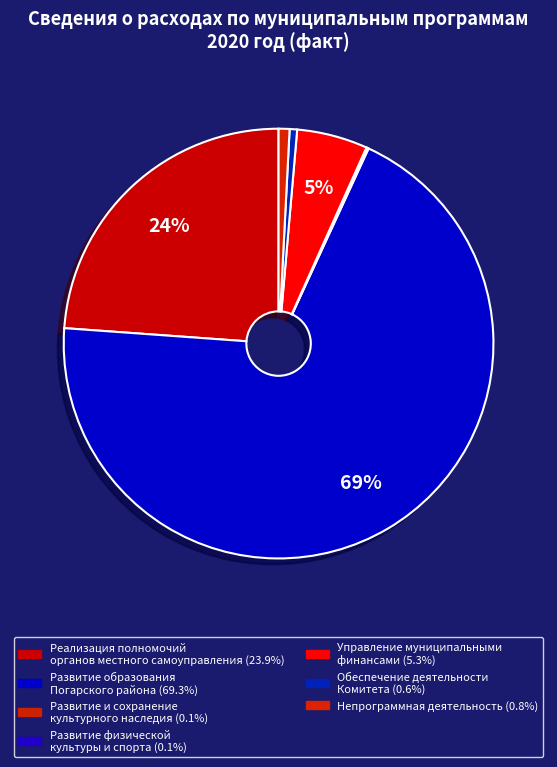

How many slices are in this pie chart?

7